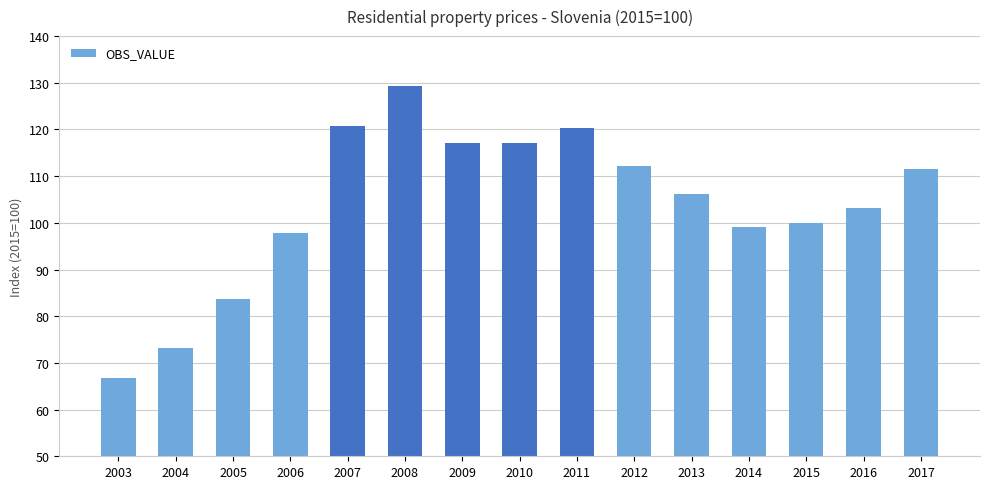

What is the change in value from 2007 to 2016?

-17.6